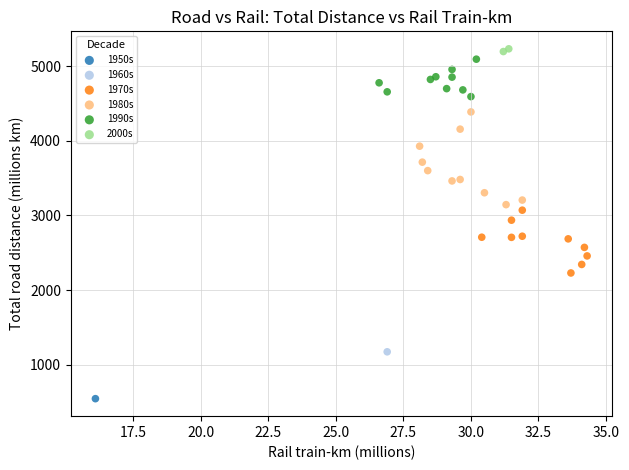

What are all the series names shown in the legend?

1950s, 1960s, 1970s, 1980s, 1990s, 2000s